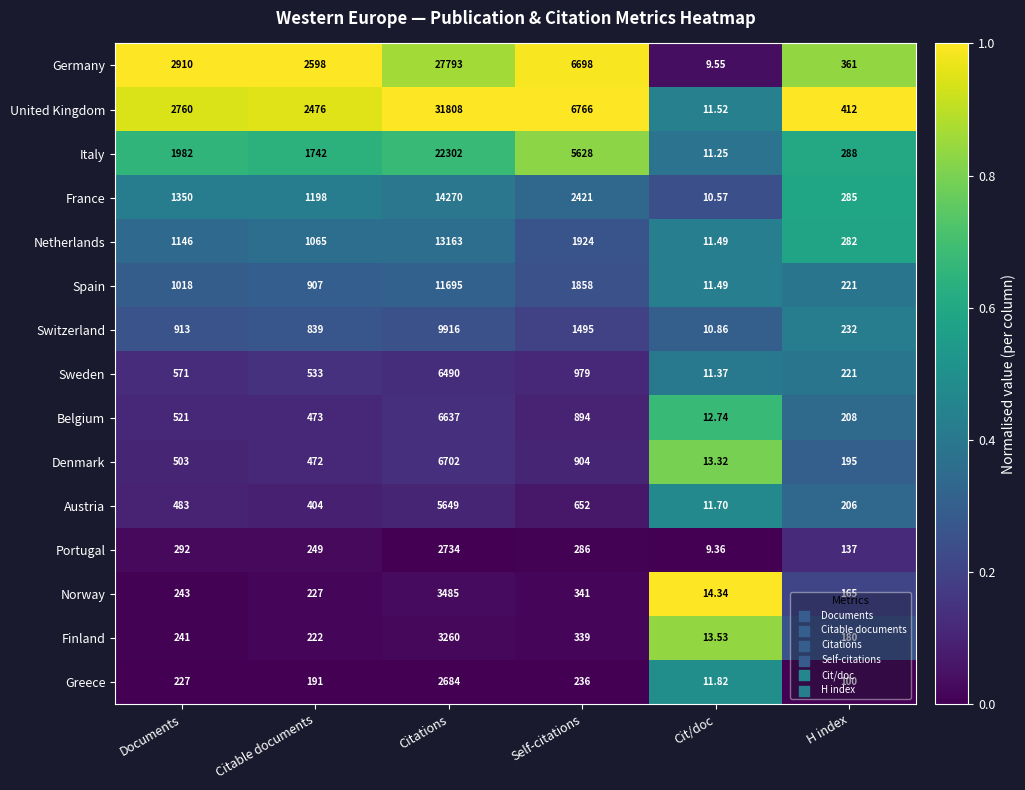

Which series has the widest spread of values?

United Kingdom